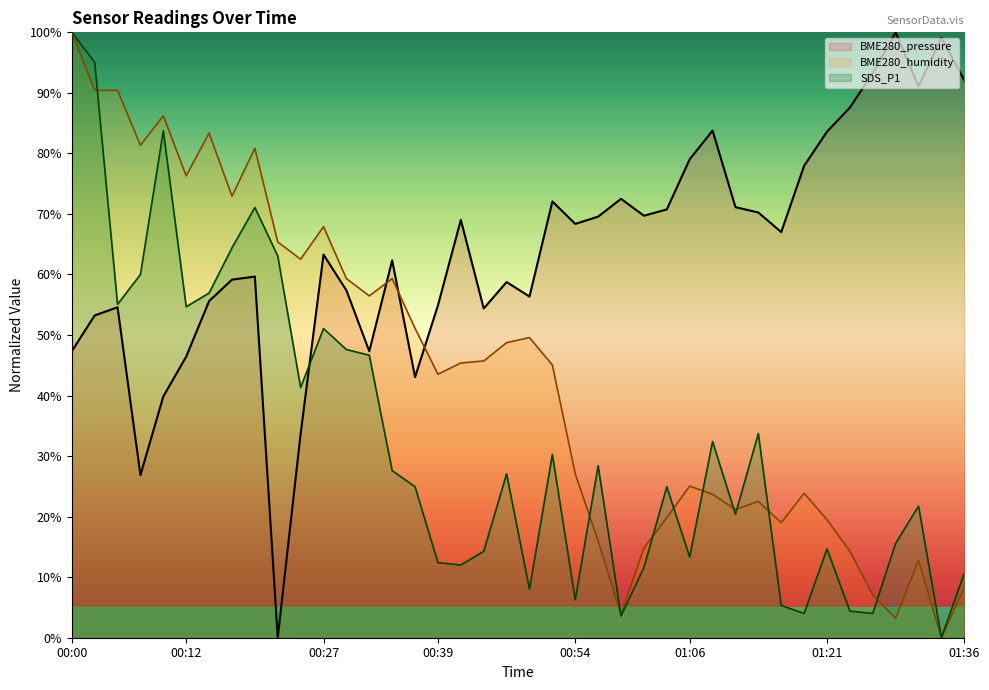

Is it true that BME280_humidity equals 81.3 at 00:08?

True